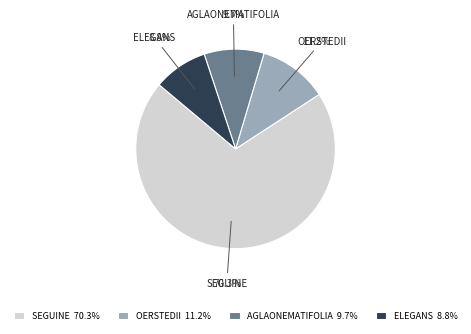

Count the number of slices in the pie.

4